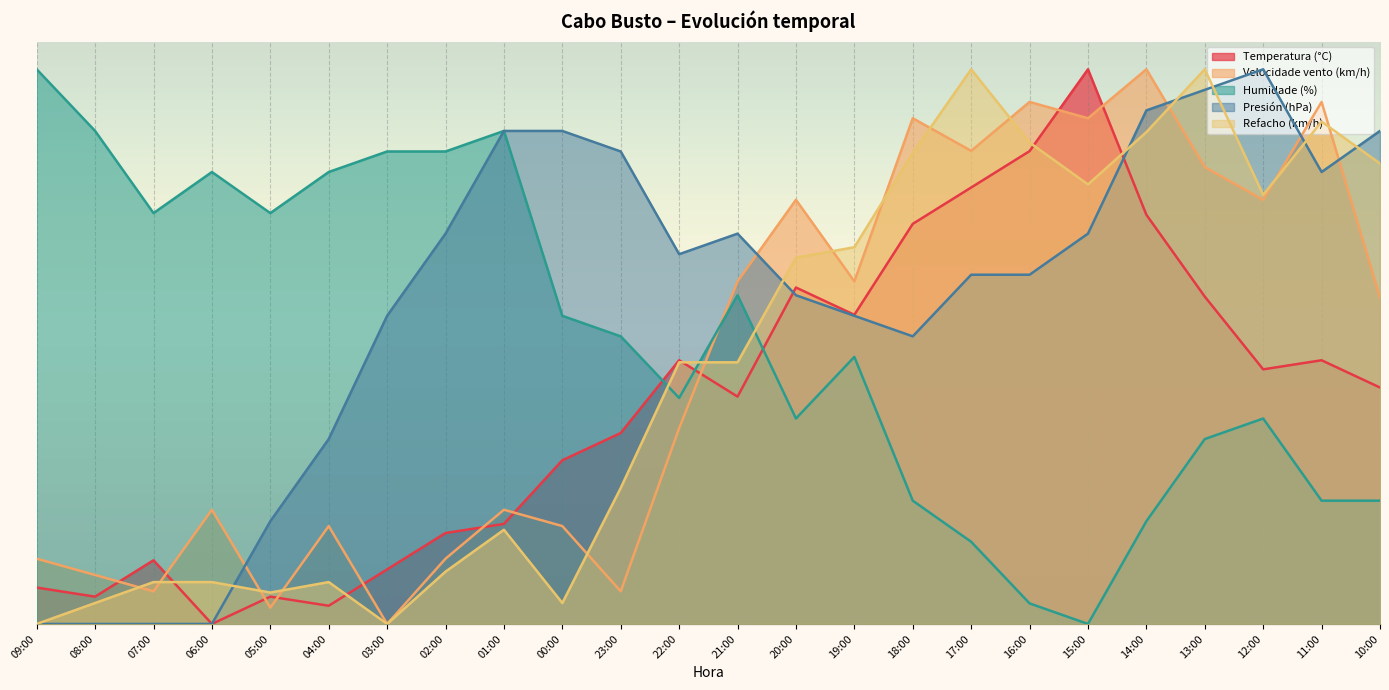

Which category has the highest value in the Presión (hPa) series?

12:00